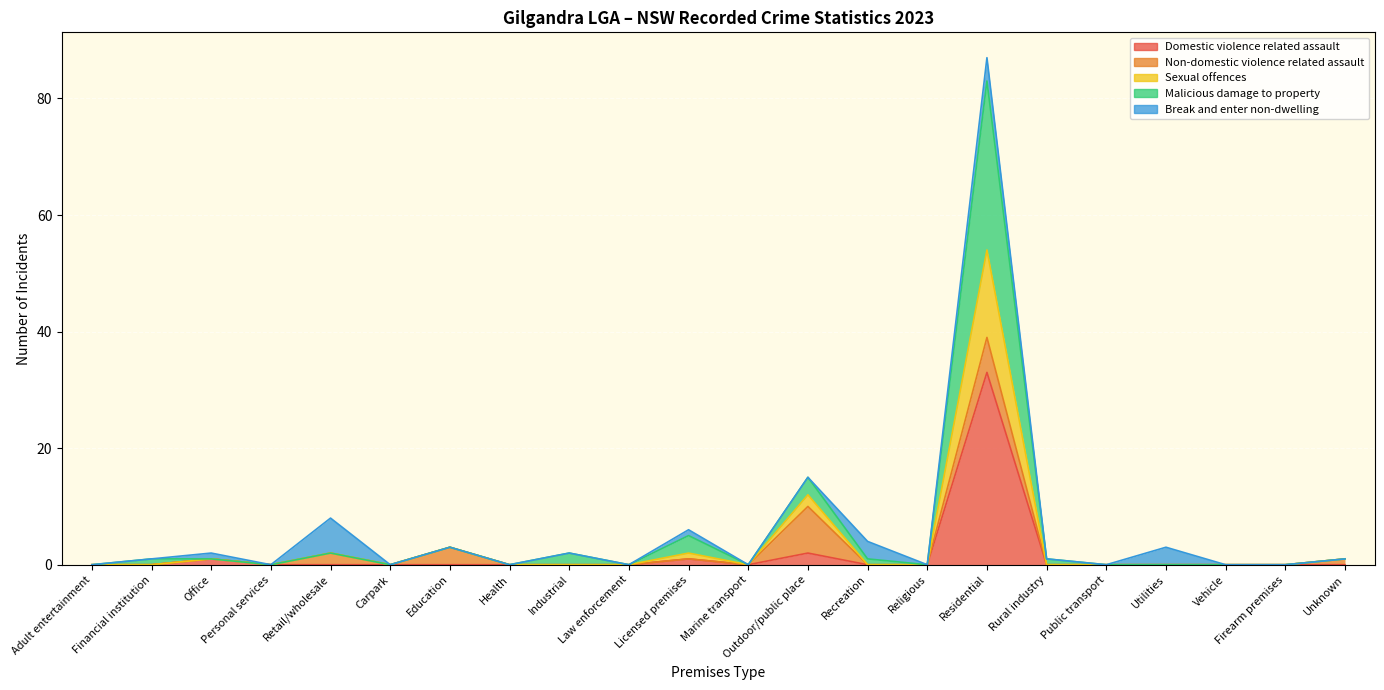

What position from the left is Adult entertainment?

1